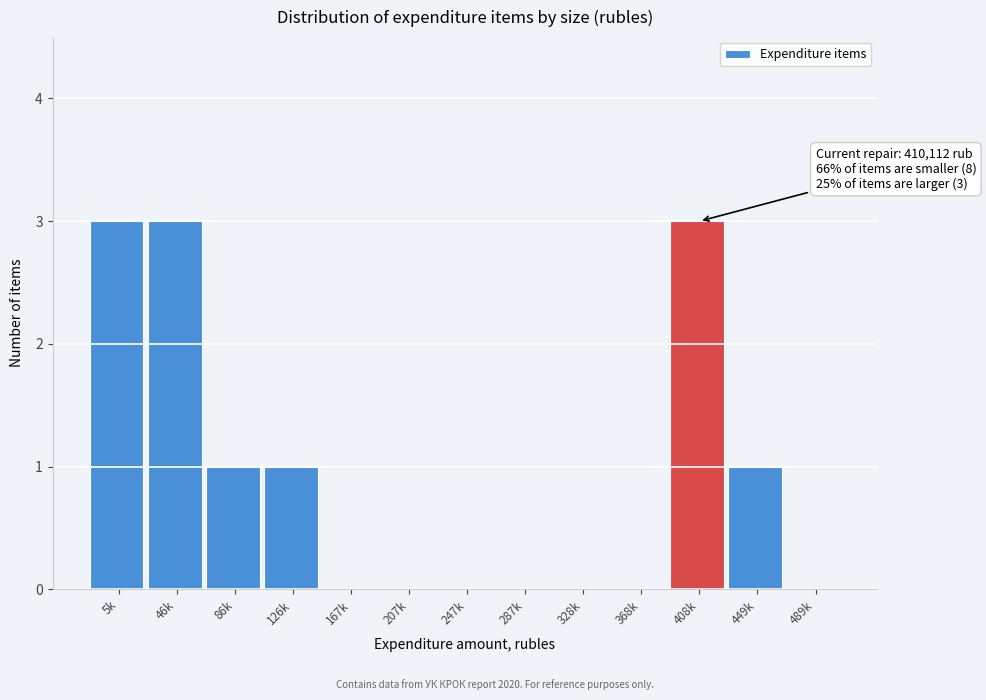

Reading right to left, what are all the values shown in this chart?

489k=0	449k=1	408k=3	368k=0	328k=0	287k=0	247k=0	207k=0	167k=0	126k=1	86k=1	46k=3	5k=3